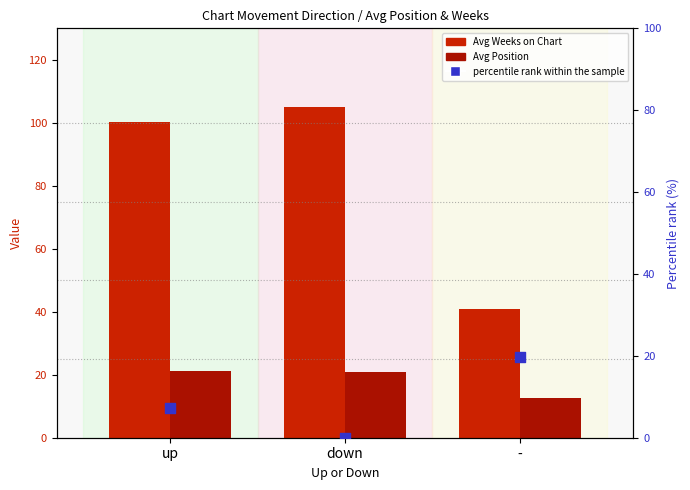

What are all the series names shown in the legend?

Avg Weeks on Chart, Avg Position, percentile rank within the sample